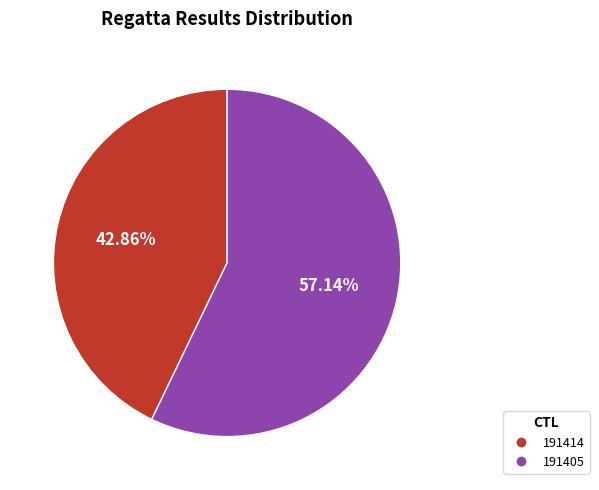

How many slices are in this pie chart?

2